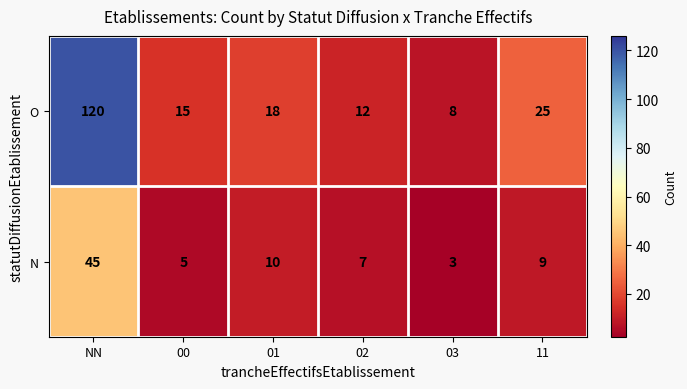

Which series has the widest spread of values?

O